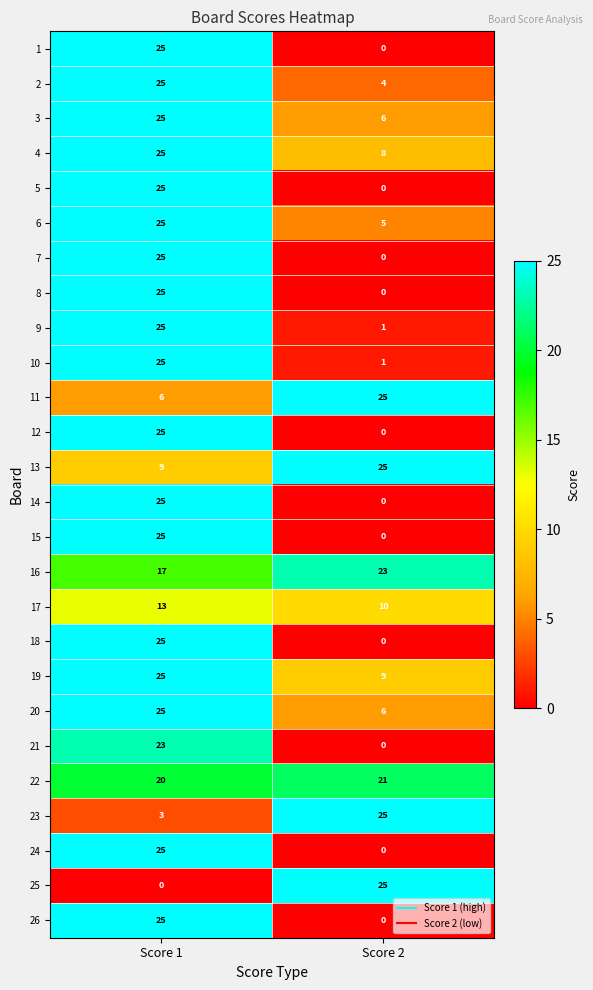

What is the spread (max minus min) of values at Score 2?

25